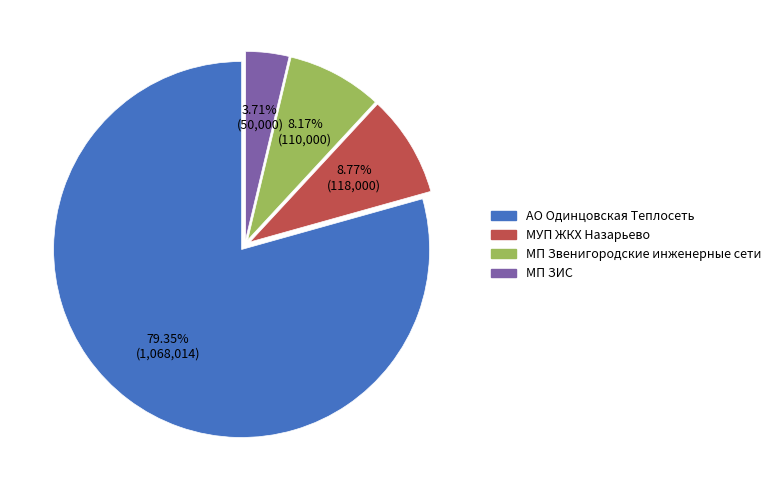

The МУП ЖКХ Назарьево slice represents 9% of the pie. True or false?

True